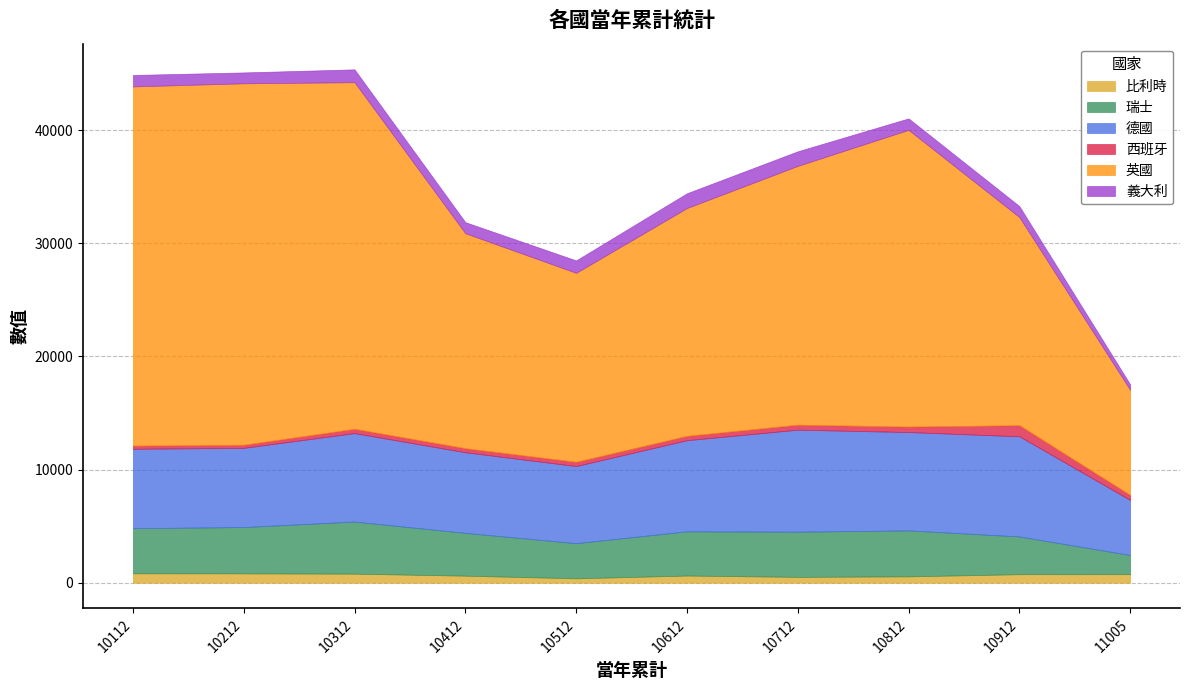

At which category does 德國 reach its first local peak?

10312